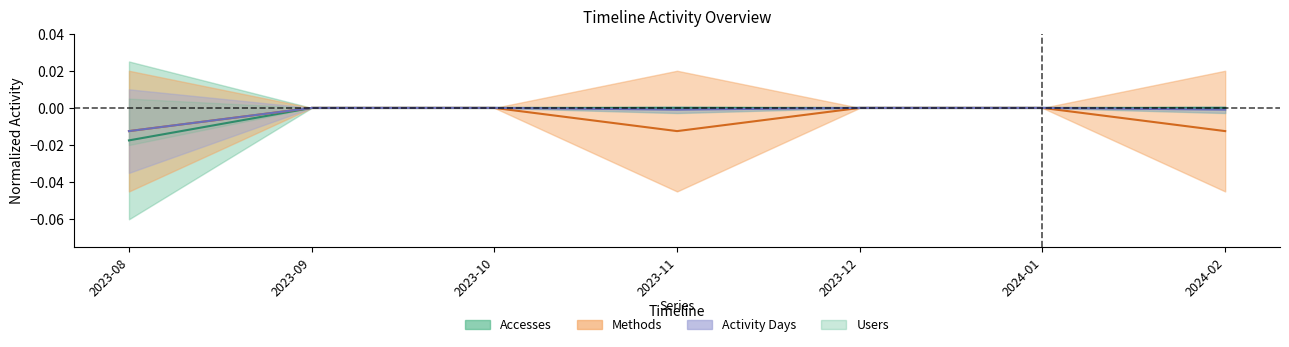

How many values in Methods are below zero?

3